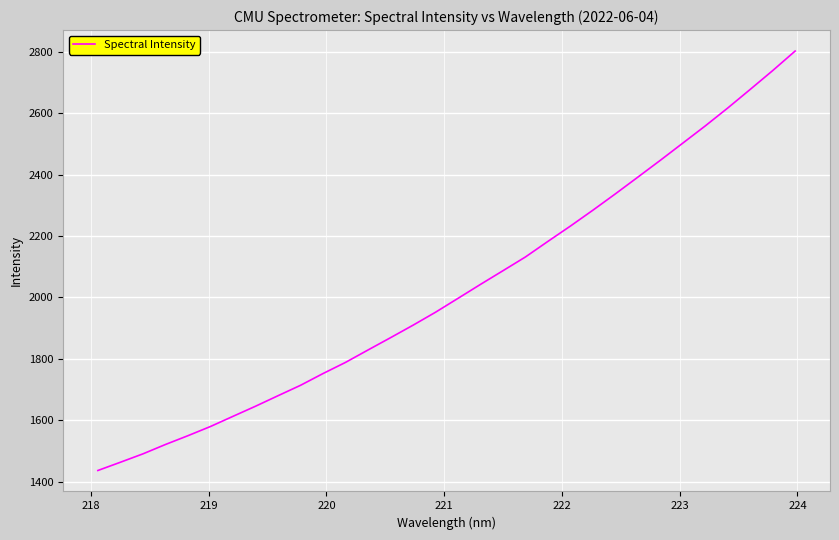

What is the difference between the maximum and minimum values?

1366.6